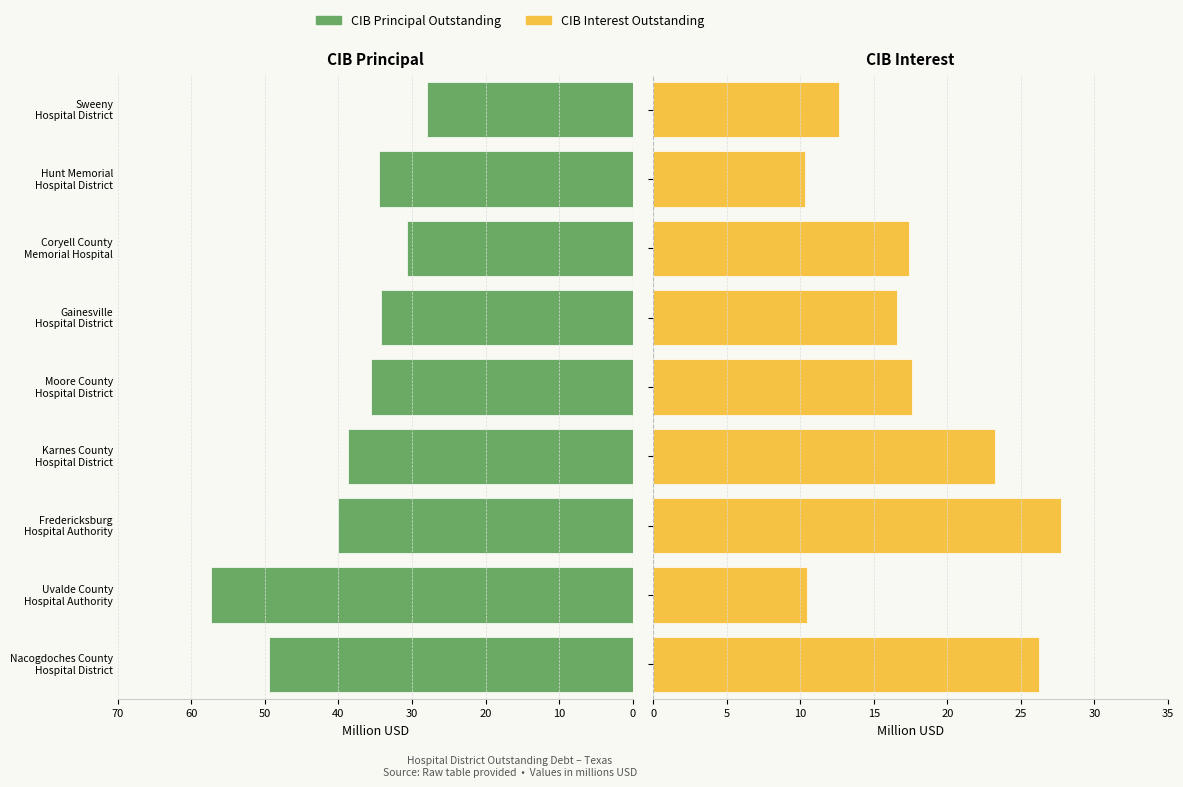

Reading right to left, extract all data points from this chart.

CIB Principal Outstanding: 28.0	34.5	30.6	34.2	35.6	38.8	40.0	57.4	49.4
CIB Interest Outstanding: 12.6	10.3	17.4	16.6	17.6	23.2	27.8	10.5	26.3